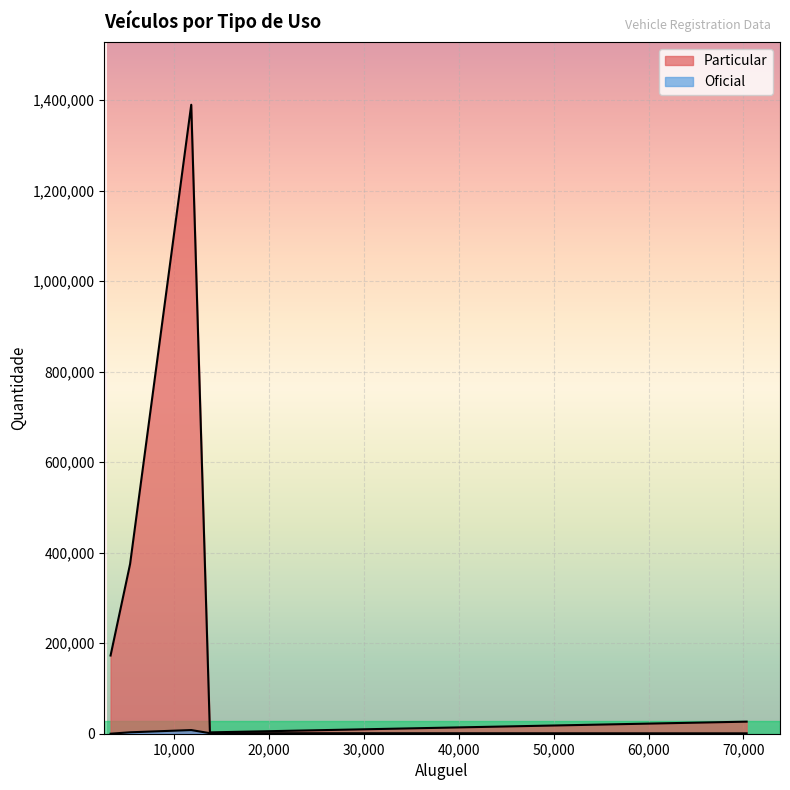

Reading left to right, list all the values displayed in this chart.

Particular: Automóvel=1389547	Motocicleta/Motoneta/Ciclomotor=172785	Caminhão=26672	Ônibus e Microônibus=2959	Utilitário/Caminhonete/Camioneta=374974
Oficial: Automóvel=8079	Motocicleta/Motoneta/Ciclomotor=60	Caminhão=844	Ônibus e Microônibus=1182	Utilitário/Caminhonete/Camioneta=3150